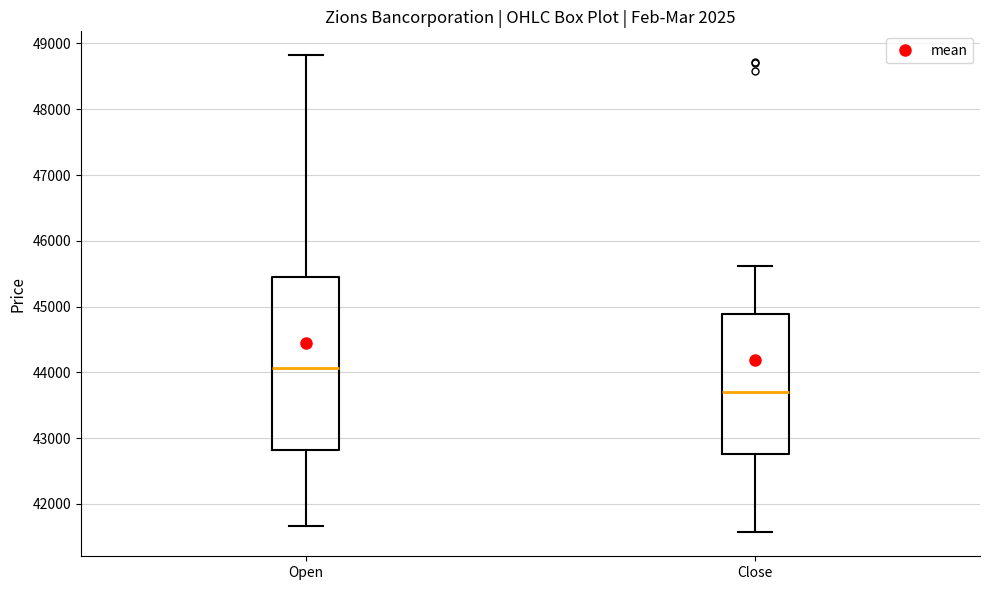

Where does the median line of the box for Open sit on the y-axis? The values are not printed on the chart, so give them approximately, as read against the axis.

44100